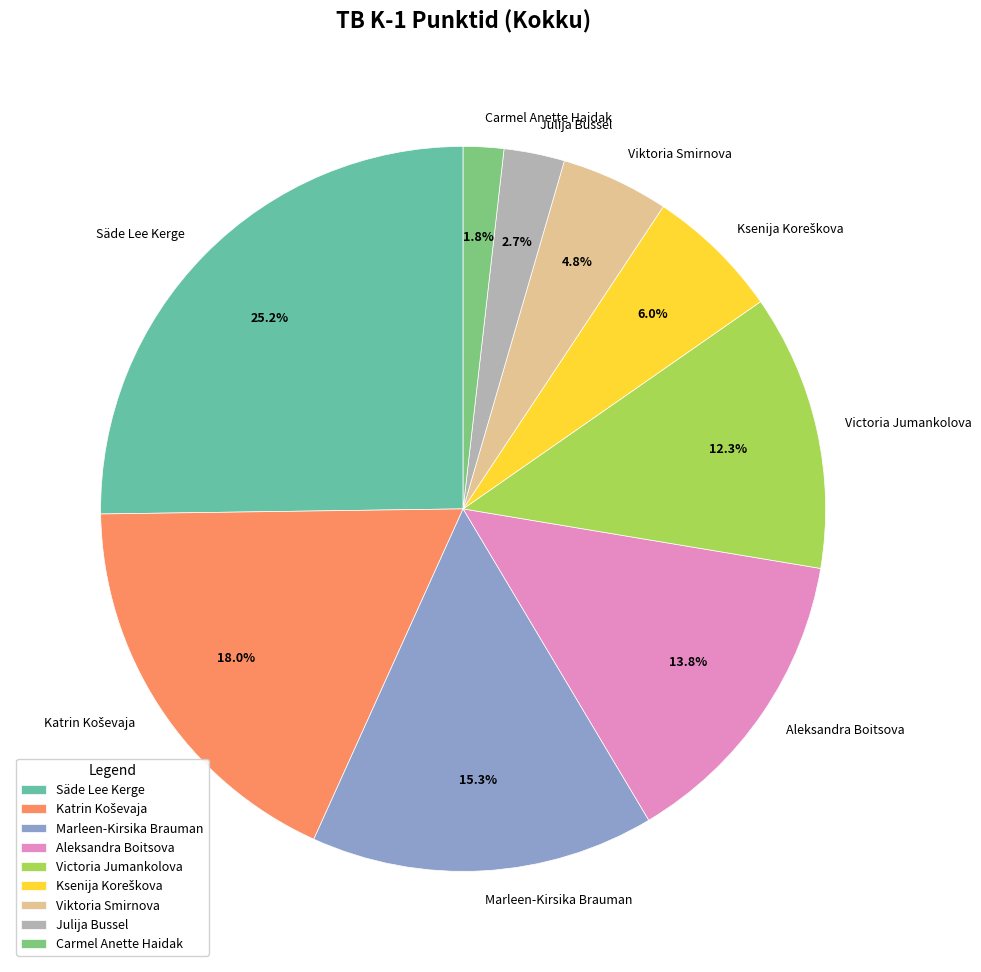

Is it true that Marleen-Kirsika Brauman is 24% of the pie?

False